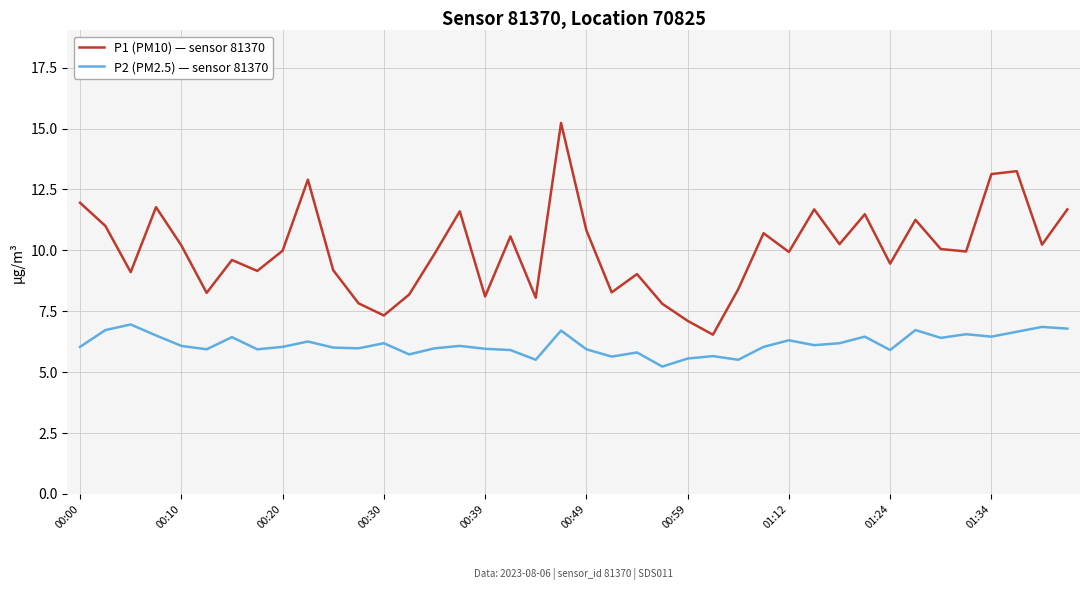

List the series in order of their peak value, lowest first.

P2 (PM2.5) — sensor 81370, P1 (PM10) — sensor 81370